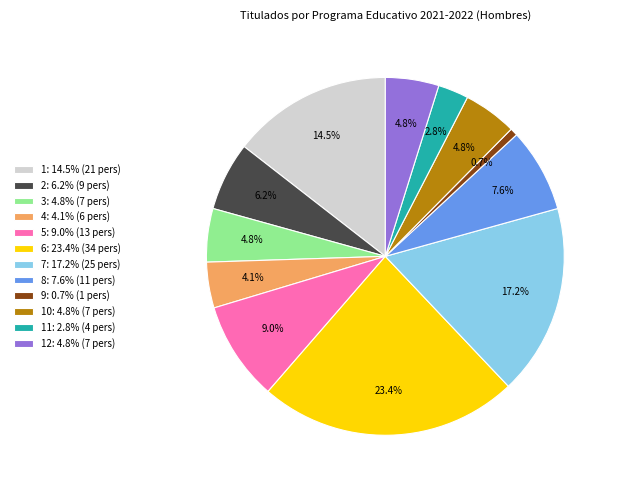

Which category has the biggest portion of the pie?

6: 23.4% (34 pers)